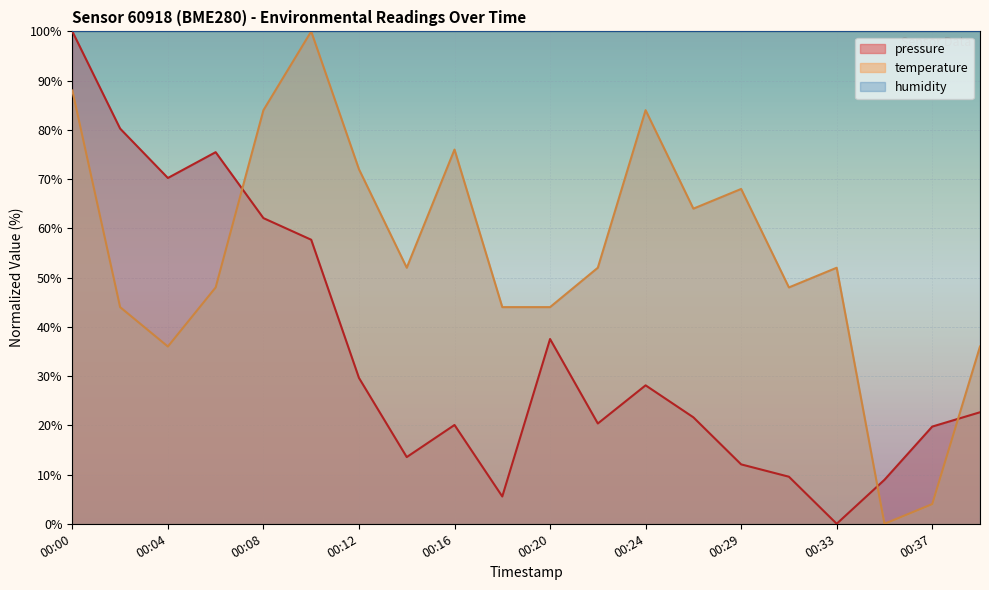

At 00:26, list the series in order from largest to smallest.

temperature, pressure